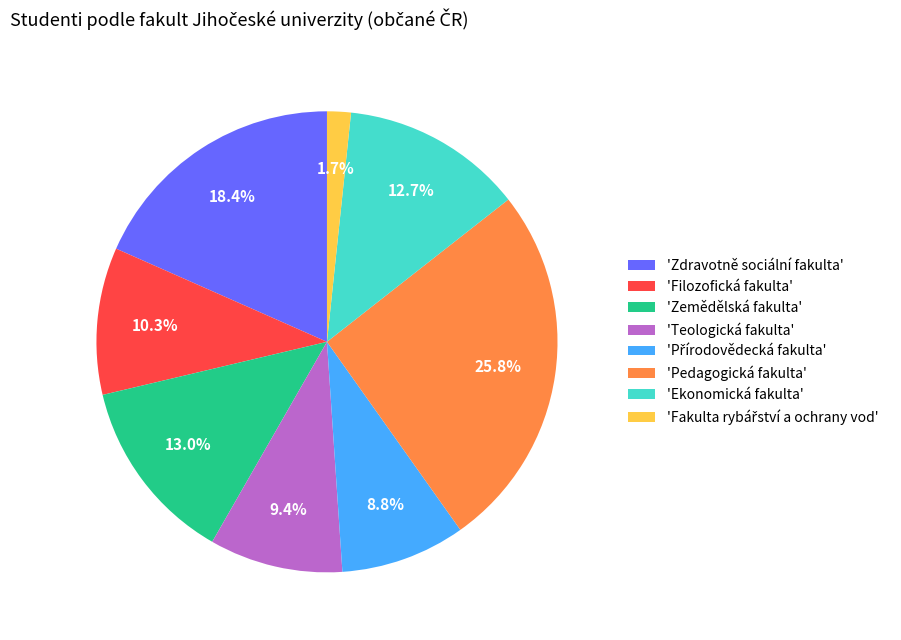

What is the ratio of the value at 'Zdravotně sociální fakulta' to the value at 'Filozofická fakulta'?

1.8